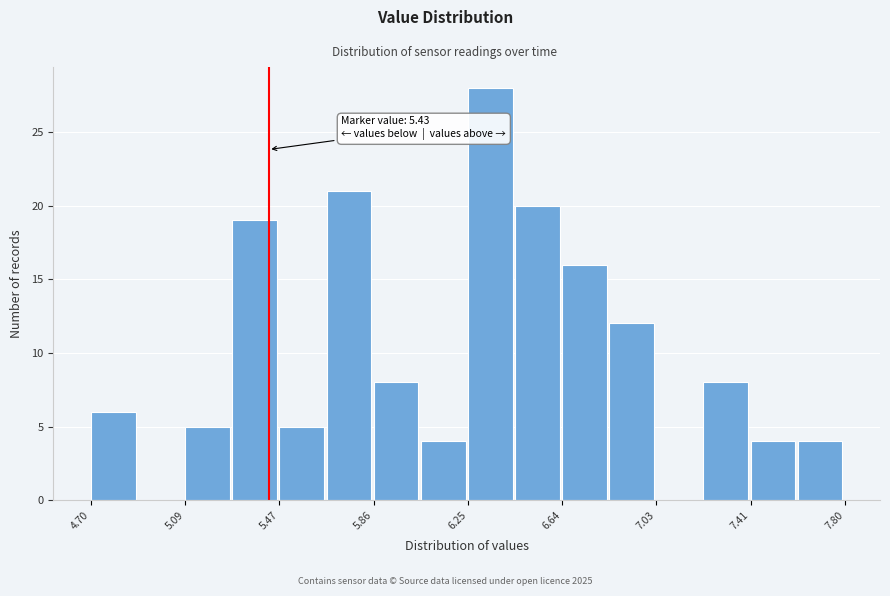

Around what value on the x-axis is the tallest bar? Give the approximate position of its centre, as read against the axis.

6.35